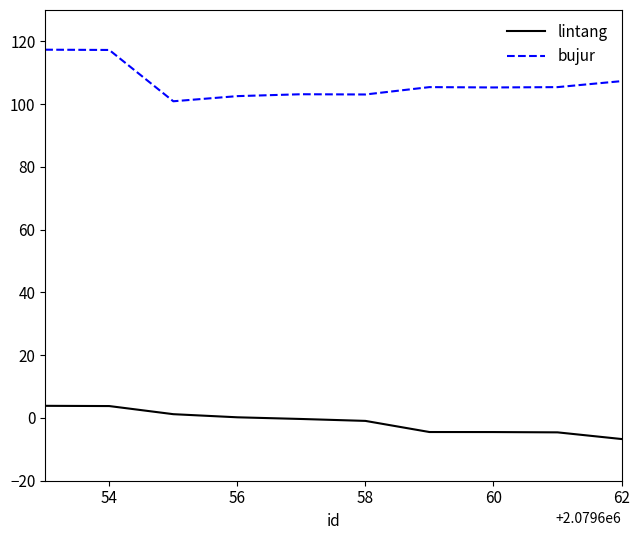

What is the maximum value shown in the chart?

117.4